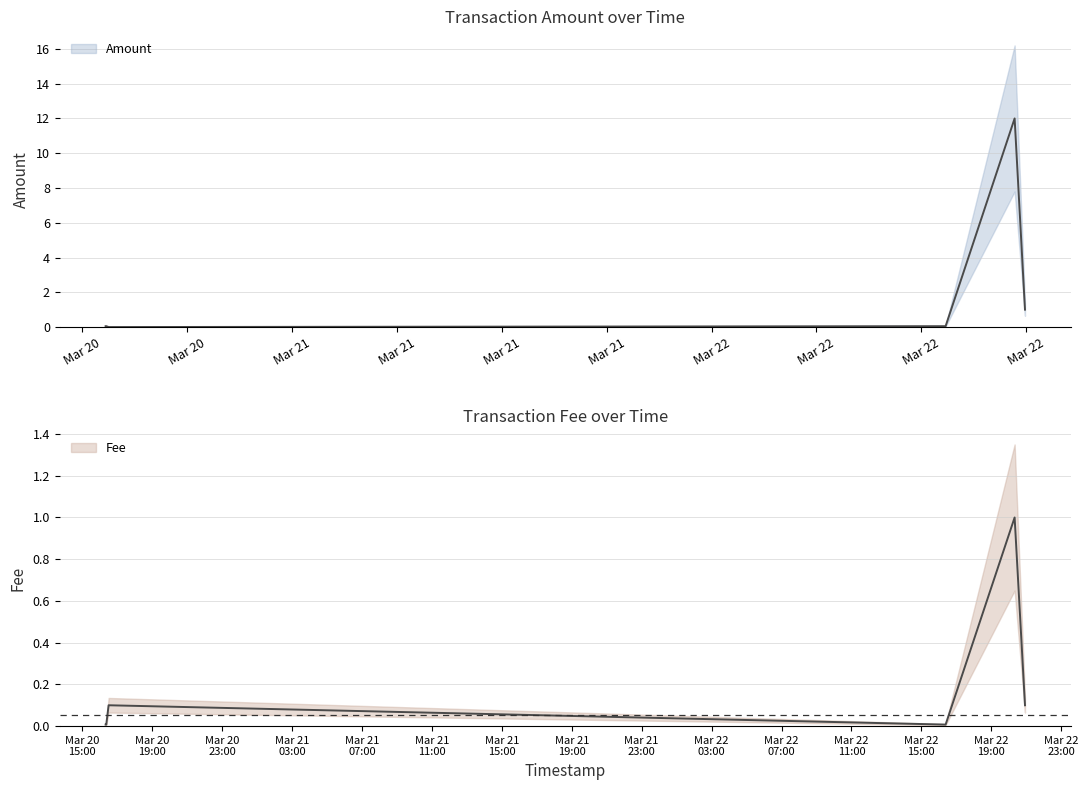

Where do Amount and Fee first cross each other?

2019-03-20 16:22:29 and 2019-03-20 16:30:34